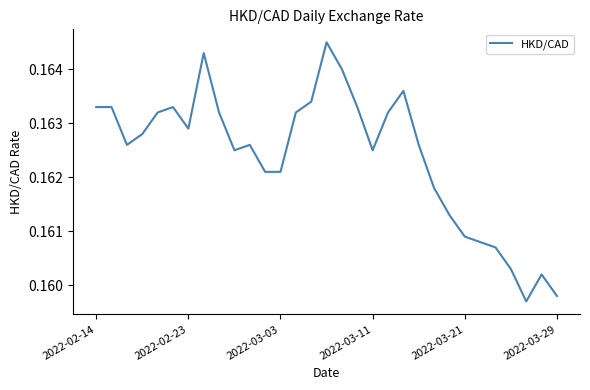

Where is the data nearest to the value 0?

28